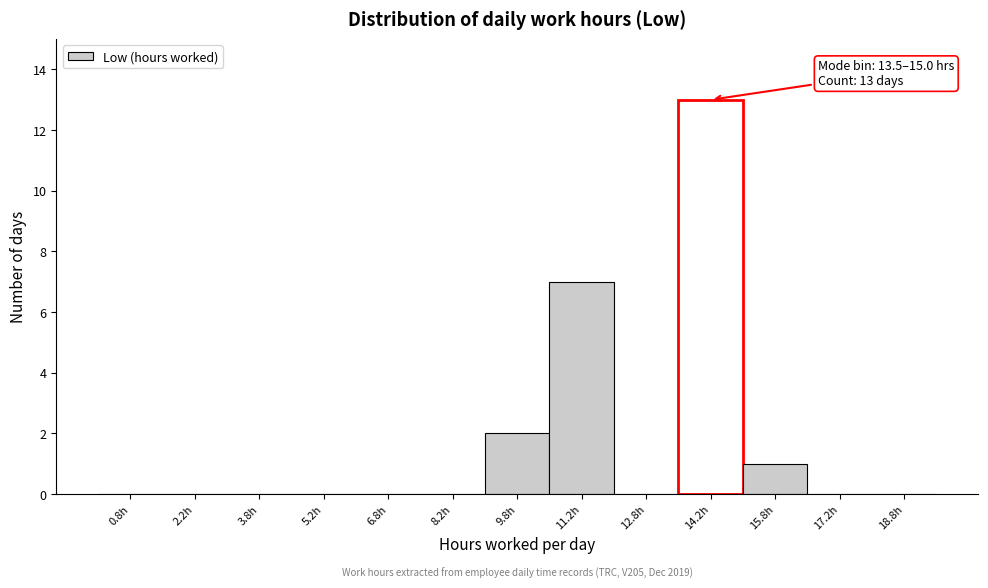

Over which range of the x-axis is the bar tallest?

13.5 to 15.0